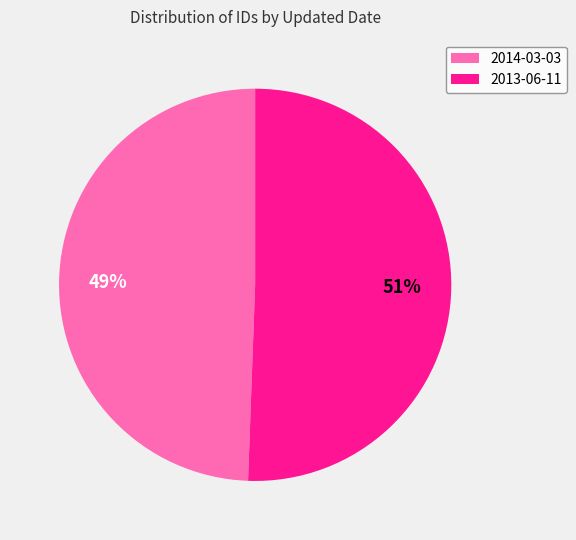

Which category has the biggest portion of the pie?

2013-06-11